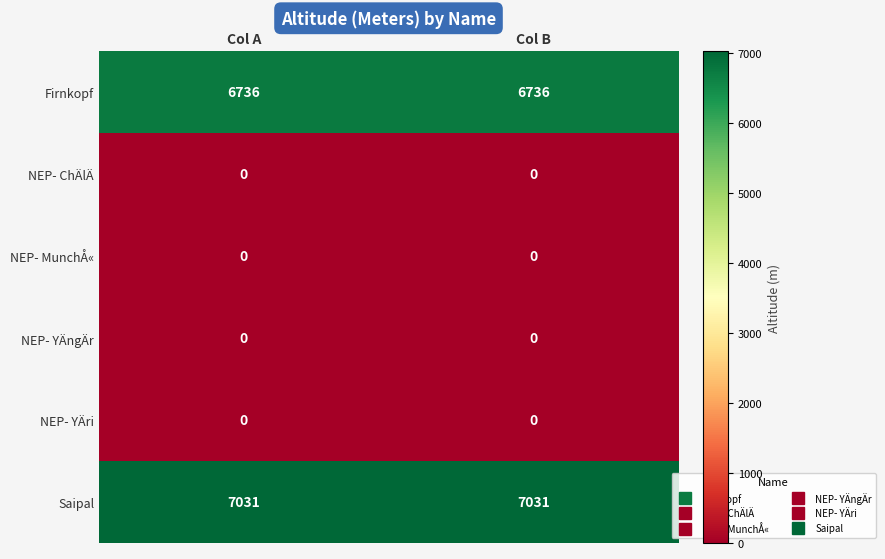

The Firnkopf series shows 4397 at Col B. True or false?

False